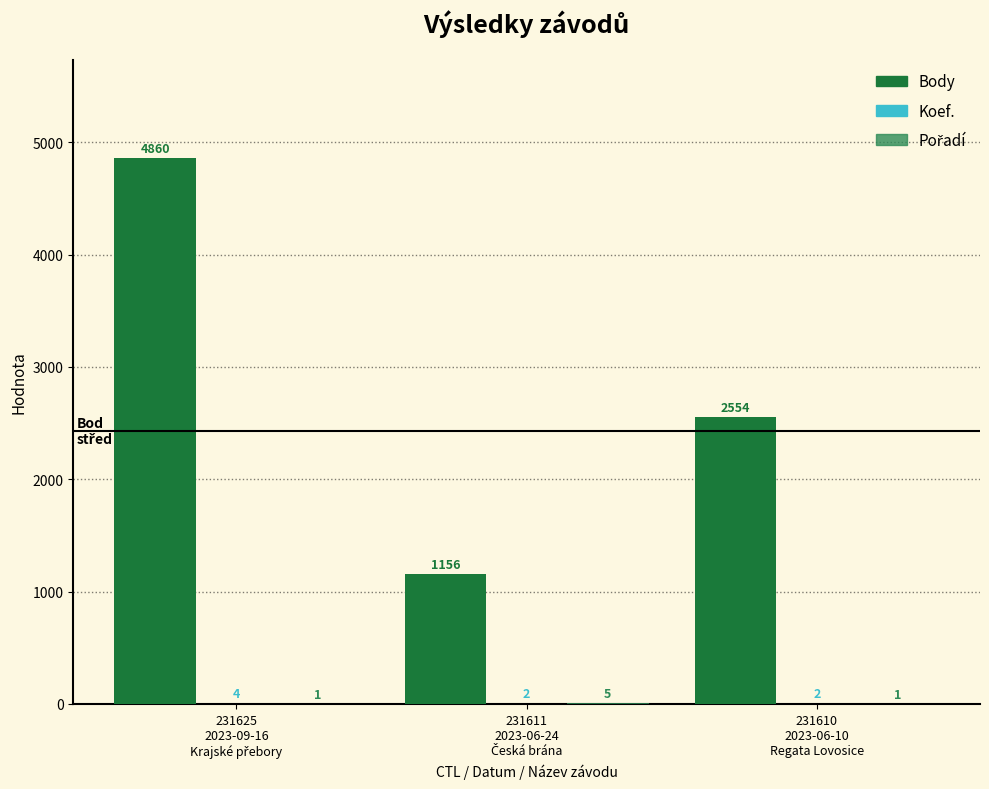

How many groups of bars are there?

3